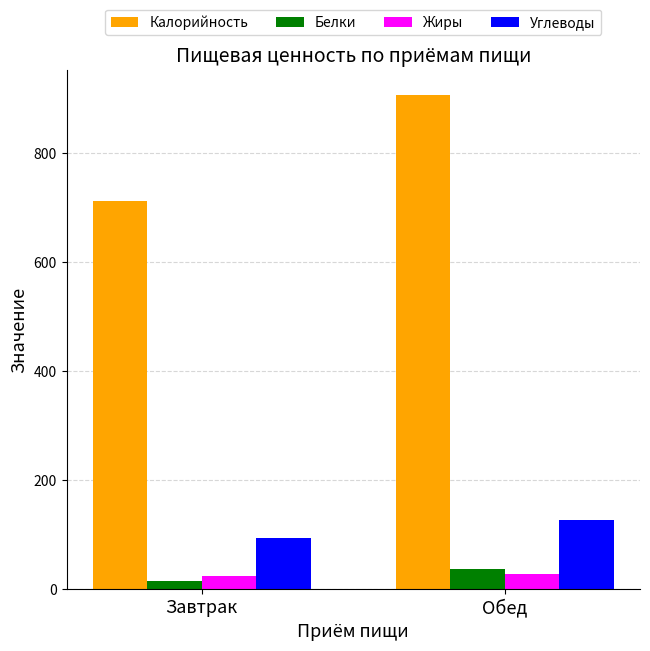

How many series are shown in this chart?

4